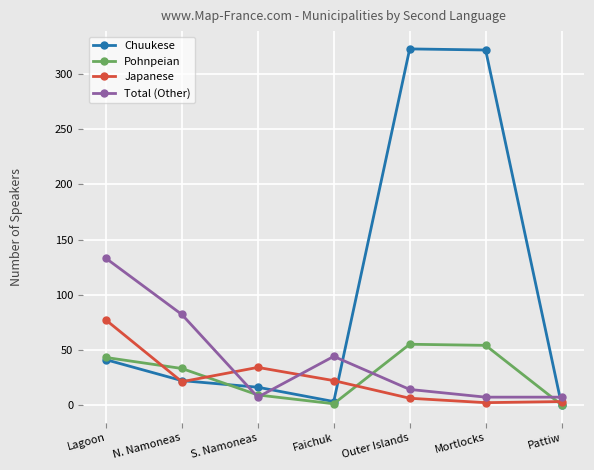

Does the chart display data point markers on the line(s)?

Yes